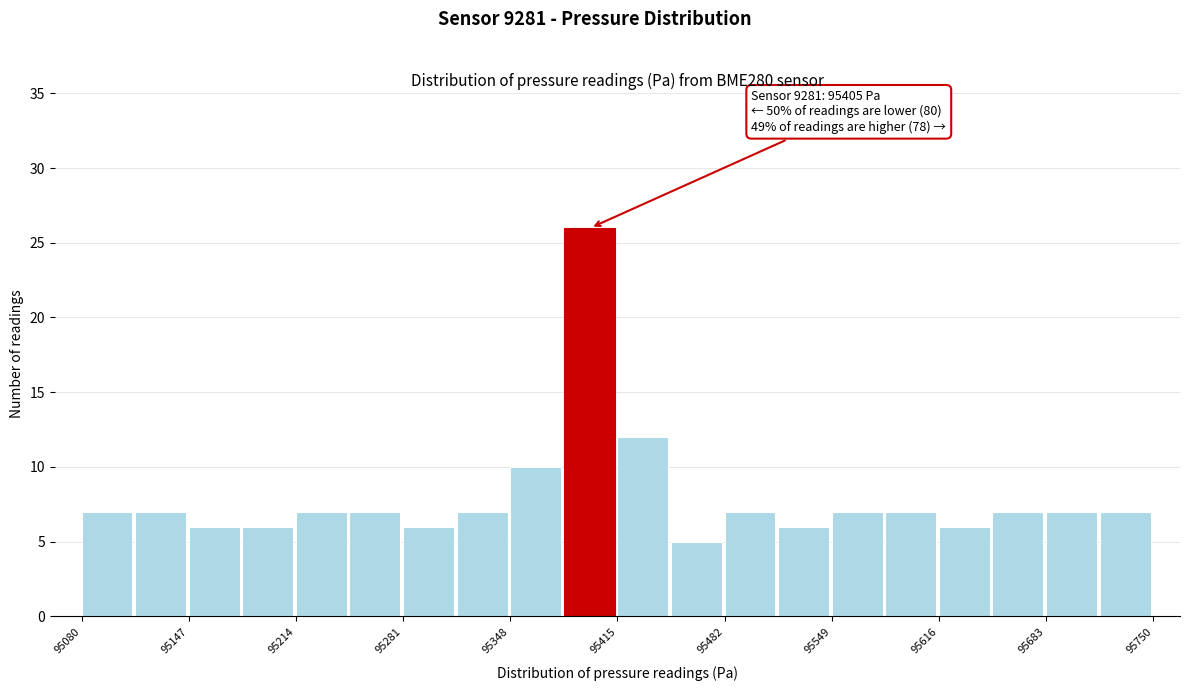

Read against the x-axis, roughly where is the centre of the tallest bar?

95400